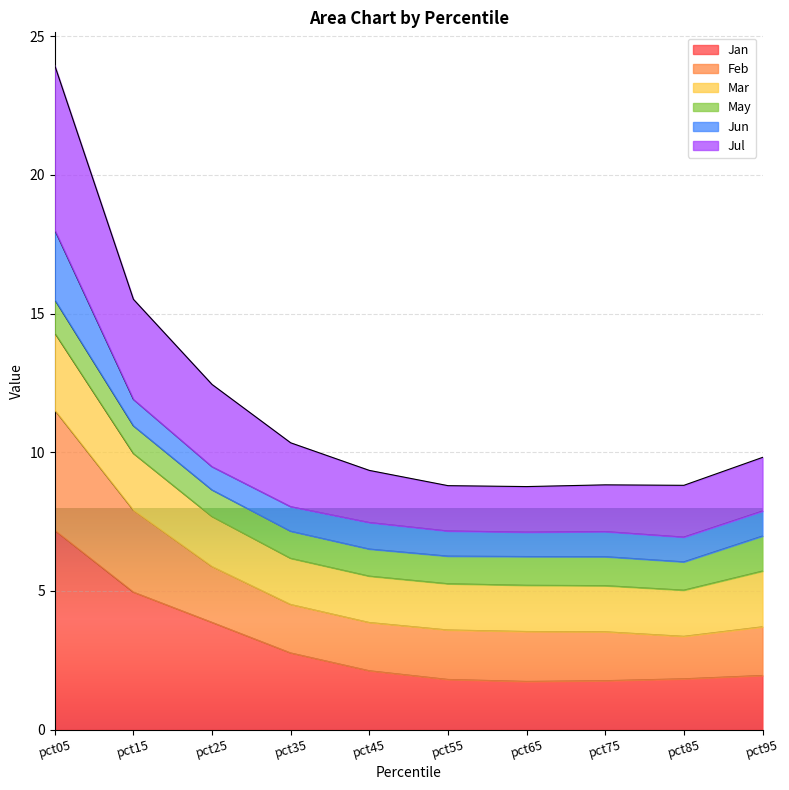

What is the total value across all series at pct15?

15.5